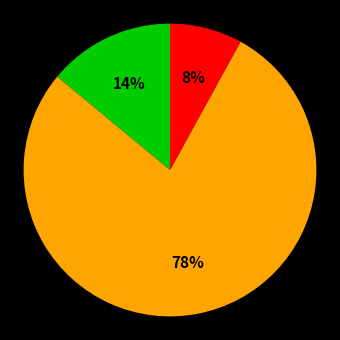

Is there a majority slice in this chart?

Yes